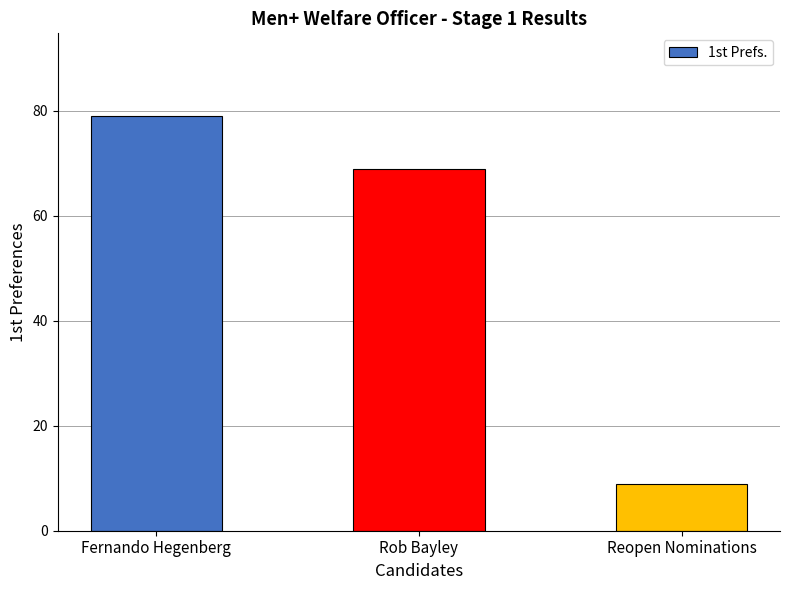

What is the sum of the values at Fernando Hegenberg and Rob Bayley?

148